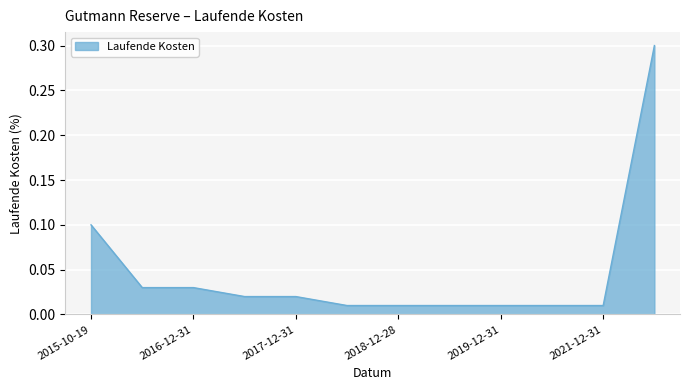

What is the difference between the maximum and minimum values?

0.3